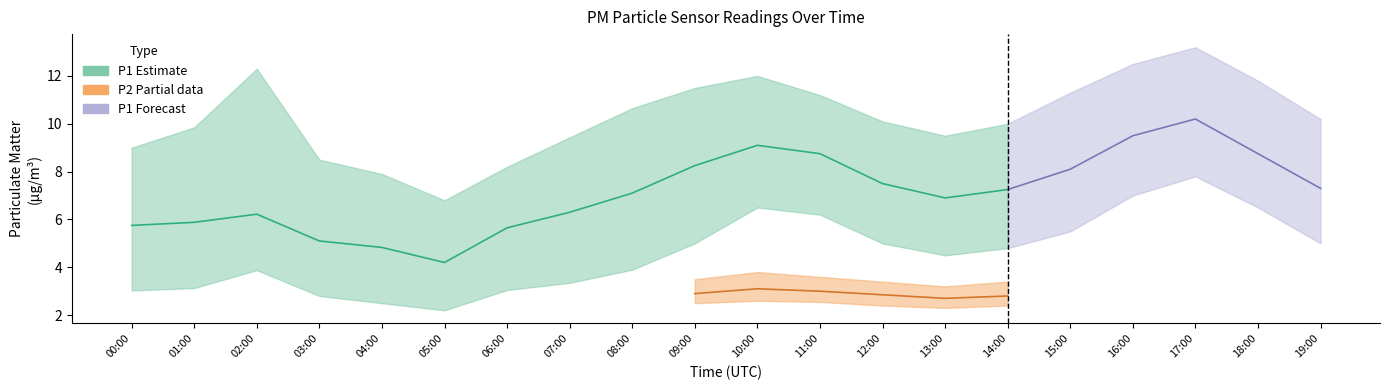

True or false: P2_upper has a value of 6.6 at 10:00.

False